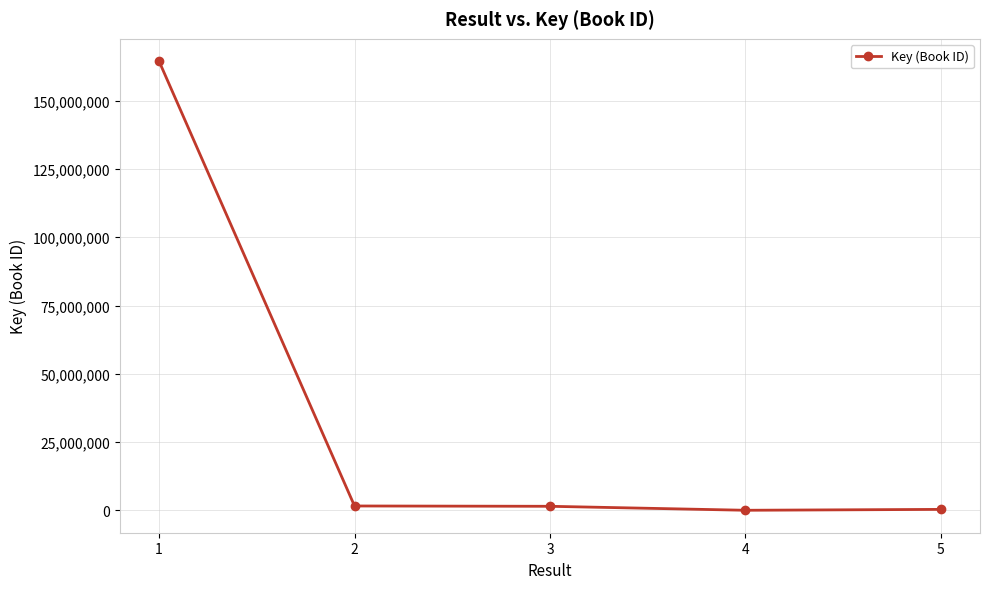

What is the maximum value shown in the chart?

164451313